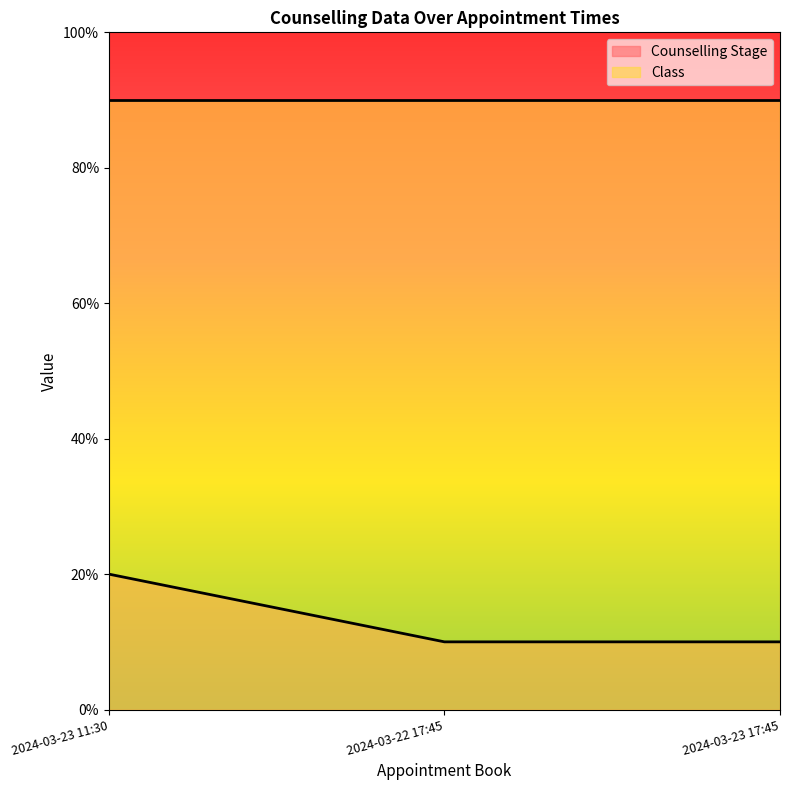

Approximately how many times larger is the value at 2024-03-23 11:30 compared to 2024-03-23 17:45?

2.0